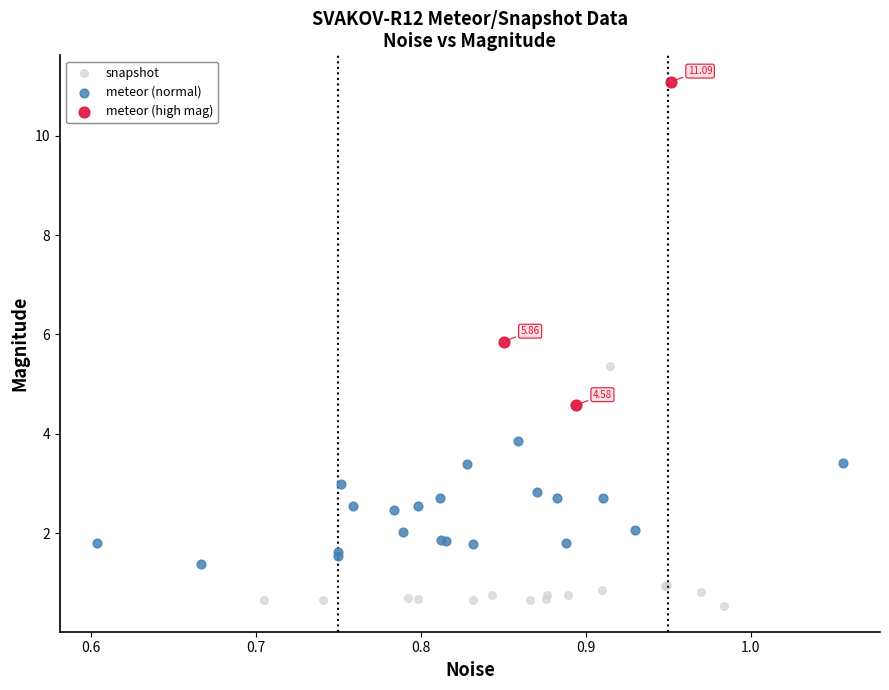

Which series reaches the minimum Y coordinate?

snapshot